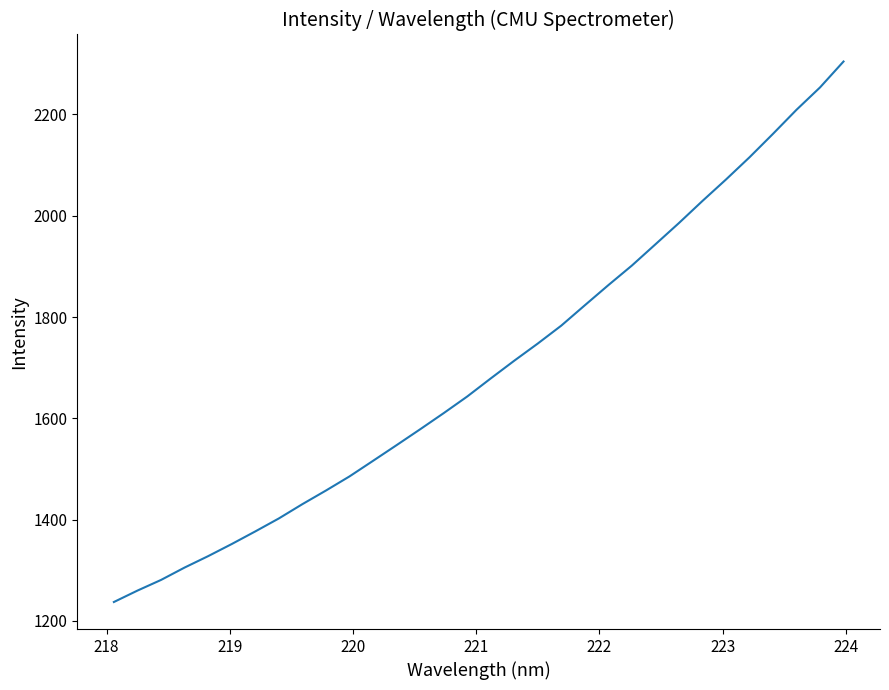

How many lines are shown in the chart?

1